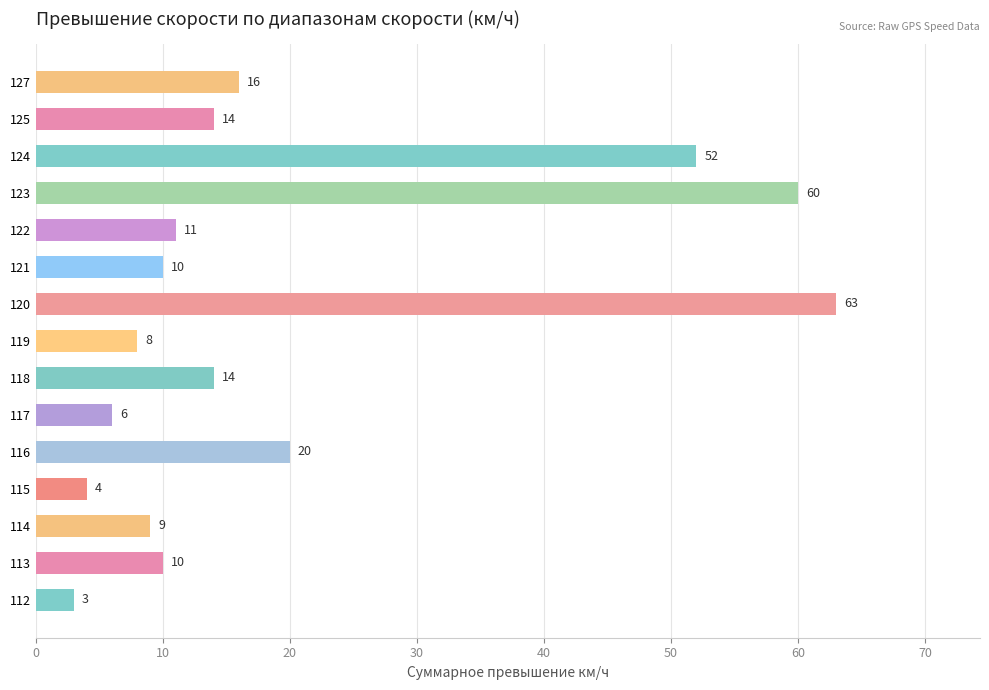

What is the average value?

20